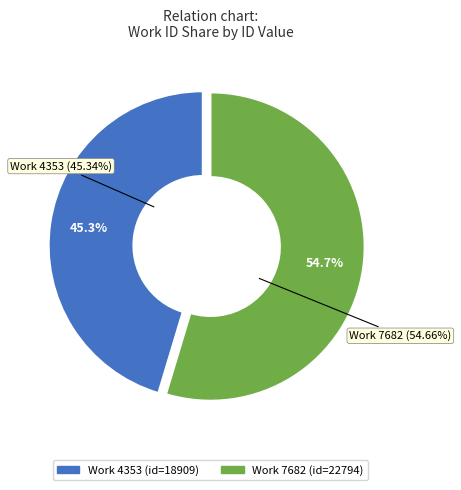

How many segments does this pie chart have?

2